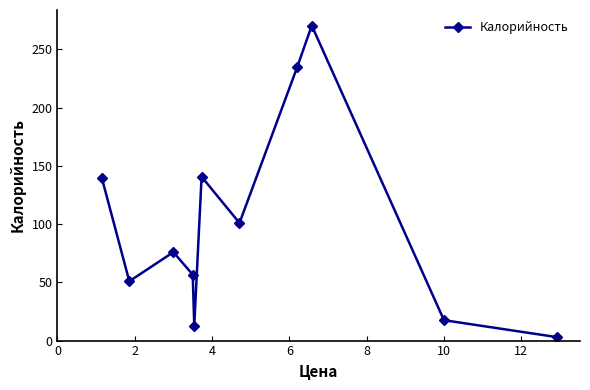

What is the value of the 10th point from the left?

17.5